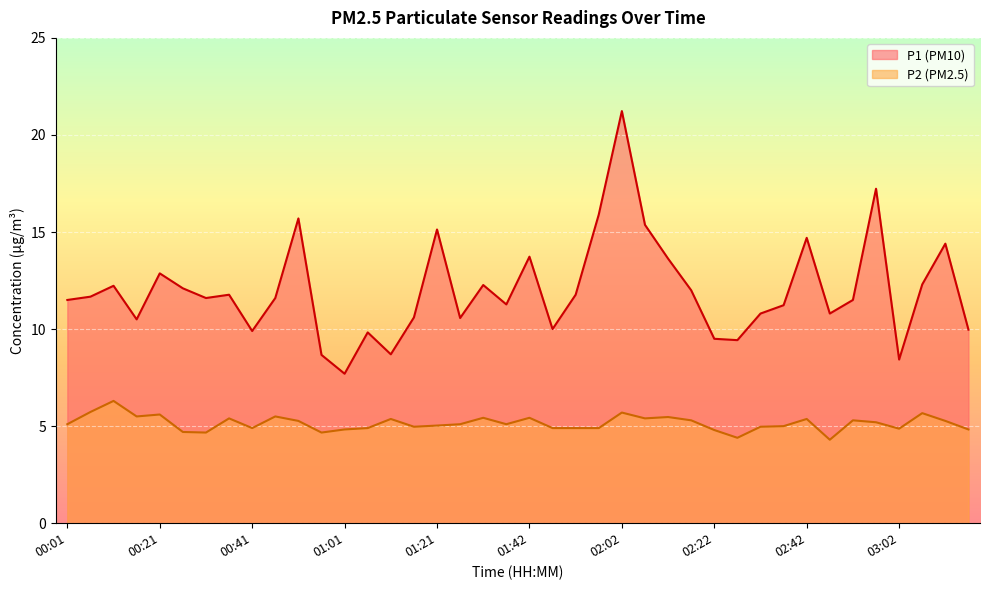

The P1 series shows 7.4 at 02:37. True or false?

False